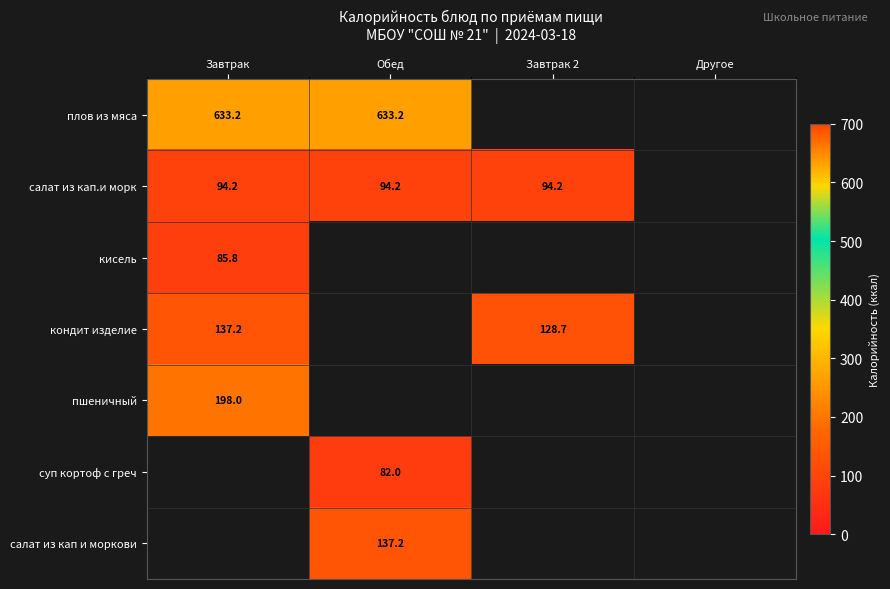

Which category has the highest value in the пшеничный series?

Завтрак